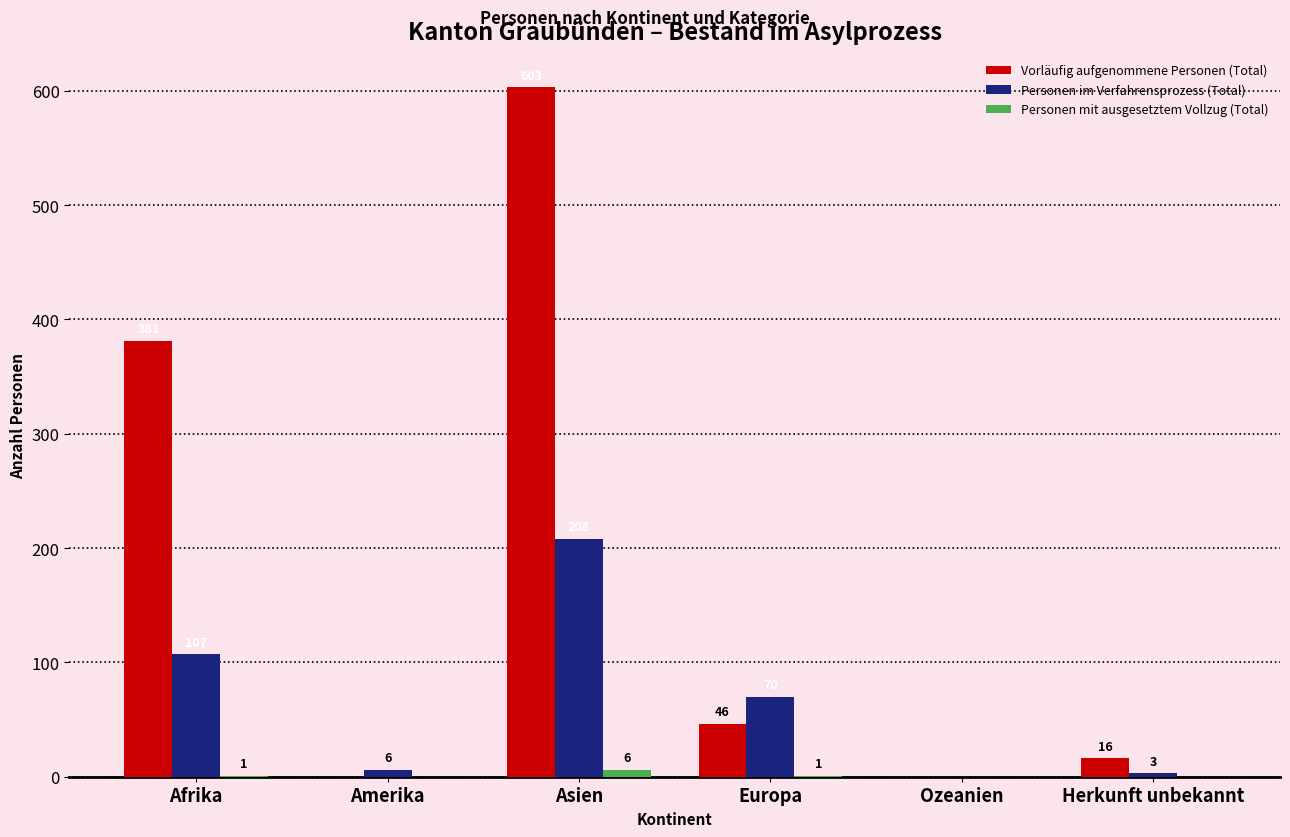

At which category is the sum across all series the highest?

Asien